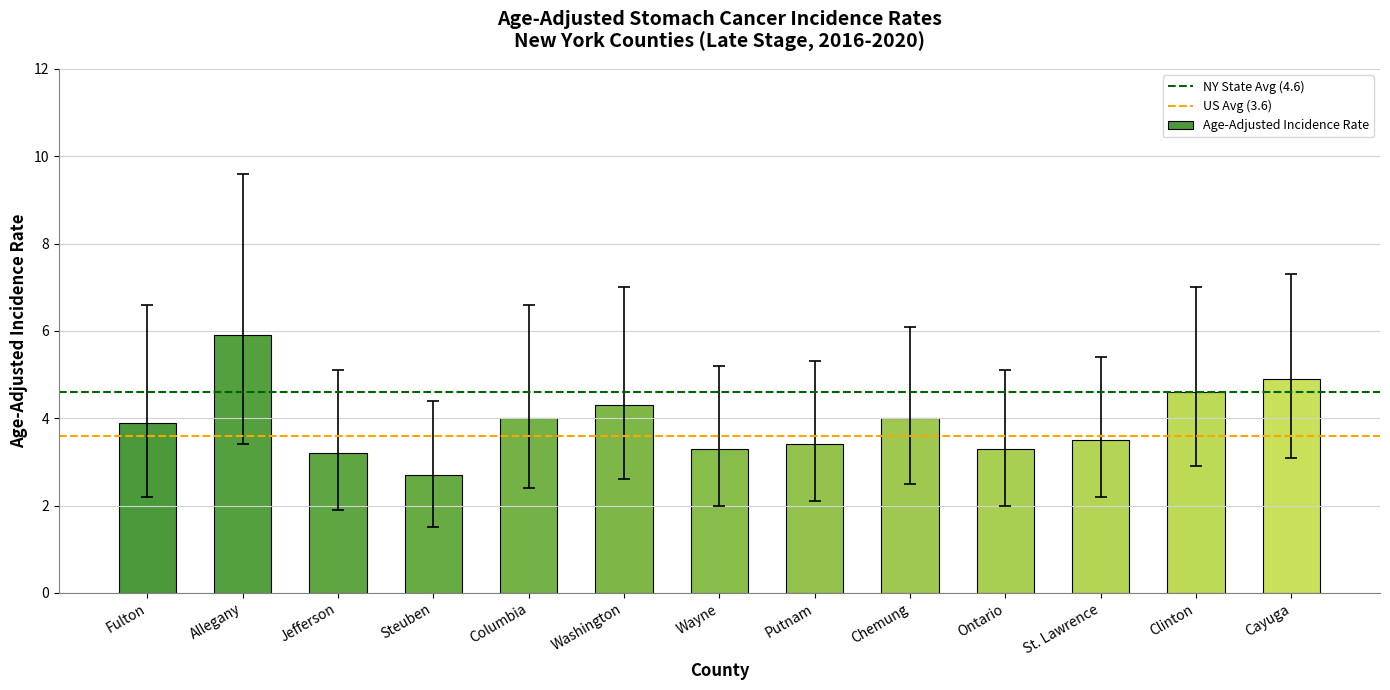

What is the average value?

3.9